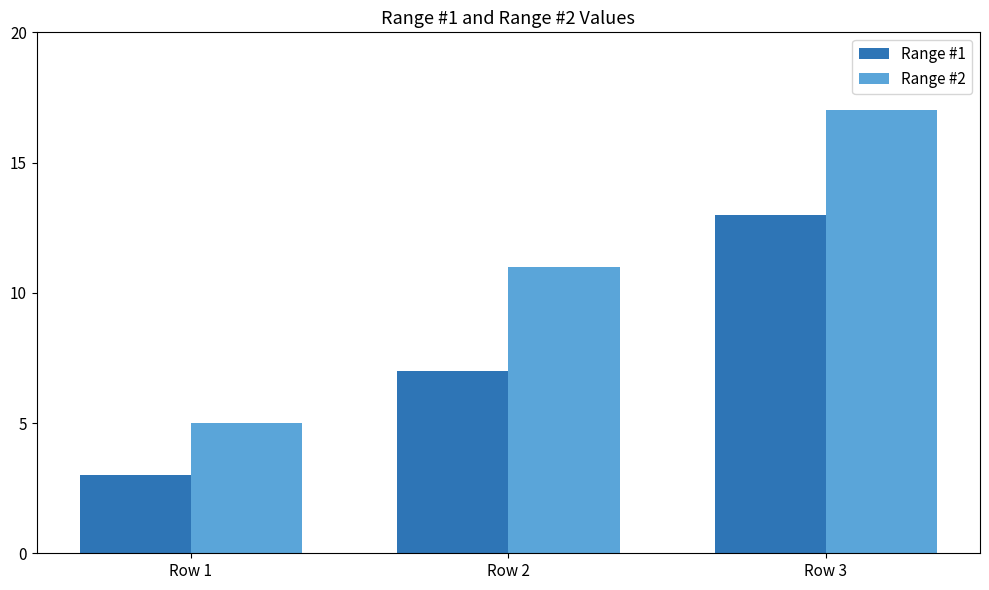

What is the value of the Range #2 bar at the 2nd from the left?

11